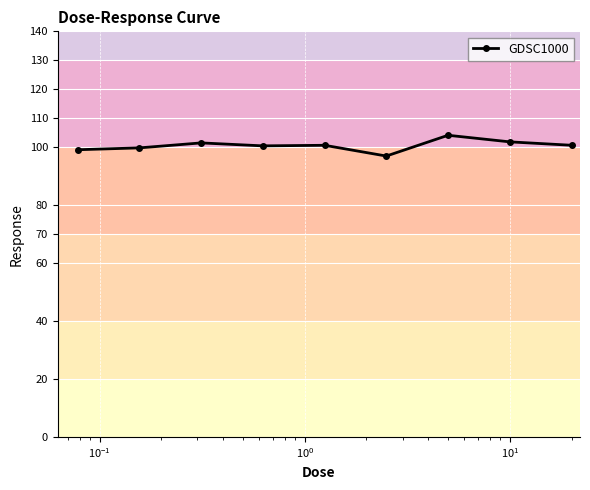

What is the minimum value shown in the chart?

97.0